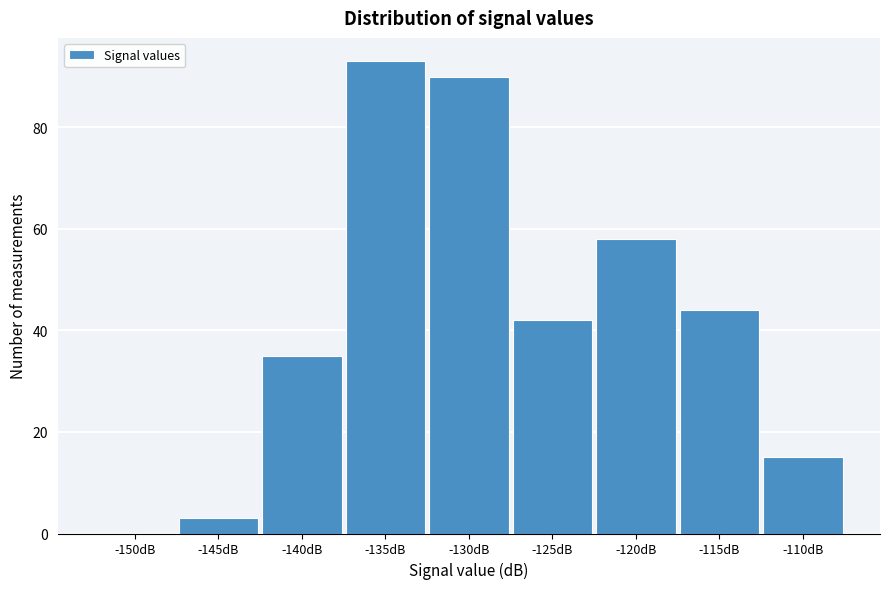

Reading left to right, transcribe all the data shown in this chart.

-150dB=0	-145dB=3	-140dB=35	-135dB=93	-130dB=90	-125dB=42	-120dB=58	-115dB=44	-110dB=15